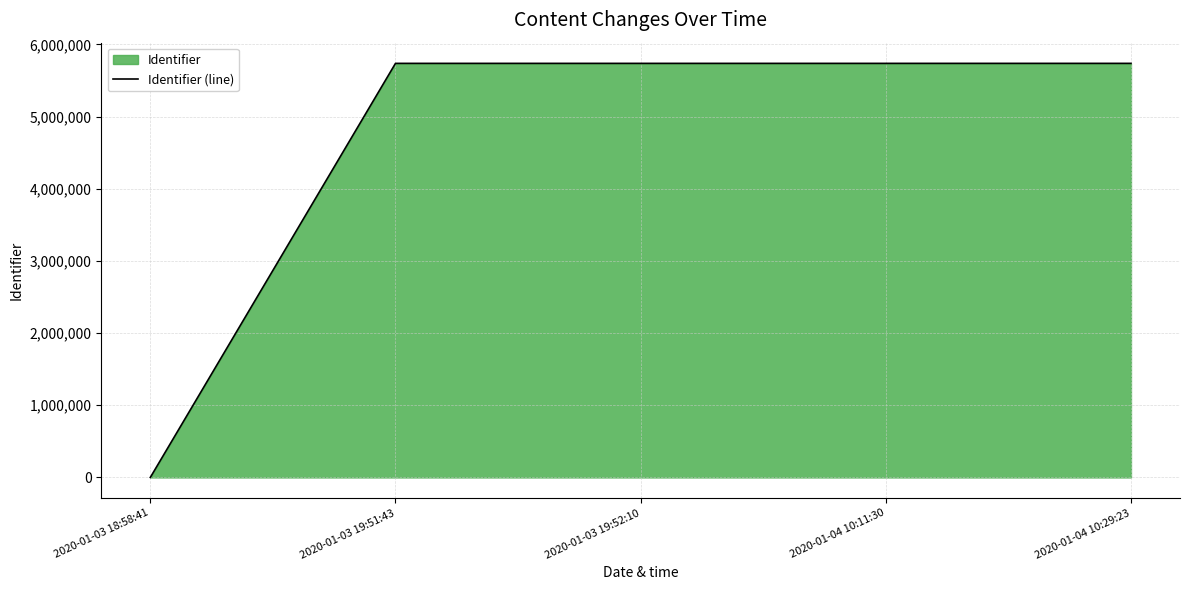

Rank the categories by value from lowest to highest.

2020-01-03 18:58:41, 2020-01-03 19:51:43, 2020-01-03 19:52:10, 2020-01-04 10:11:30, 2020-01-04 10:29:23